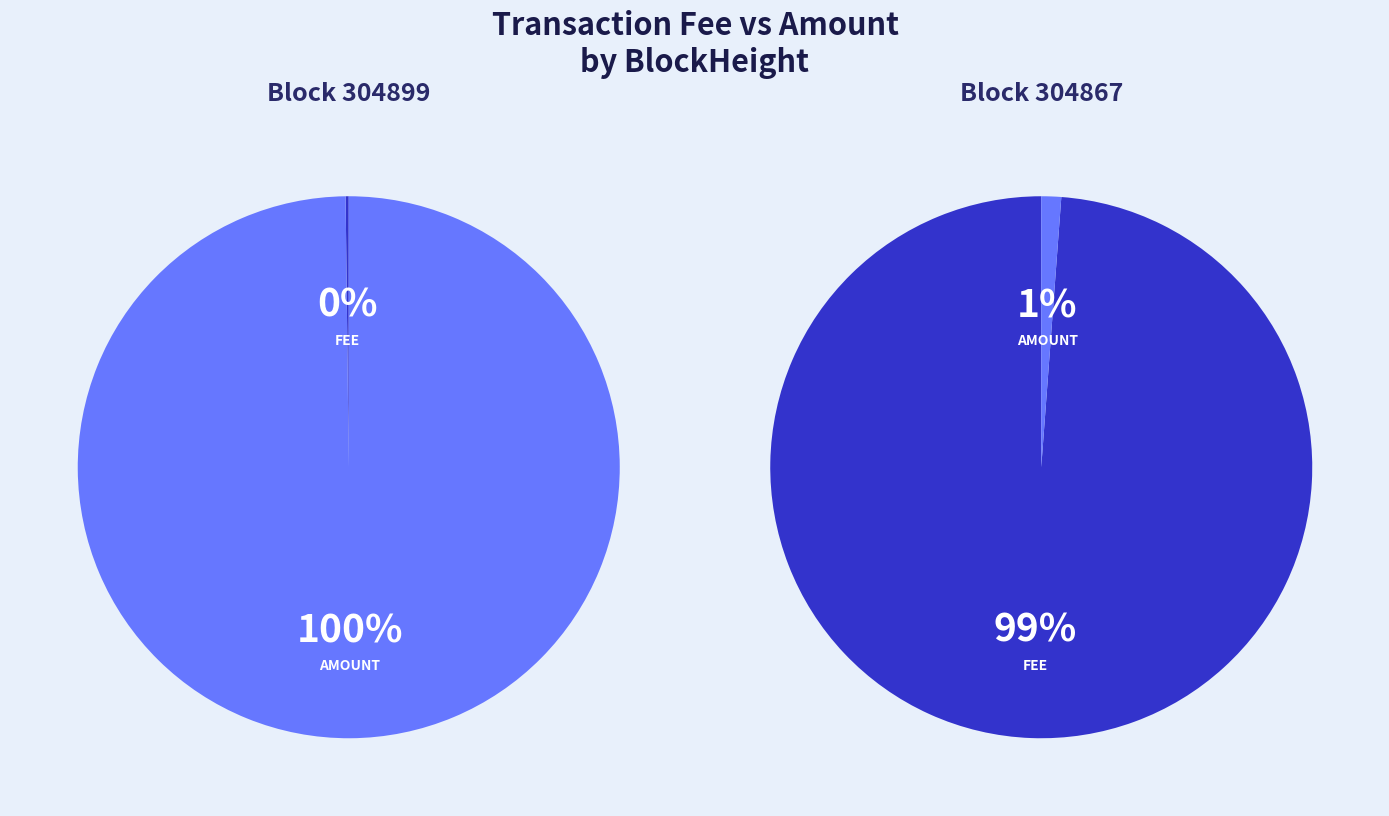

Which slice represents more than half of the pie?

Amount